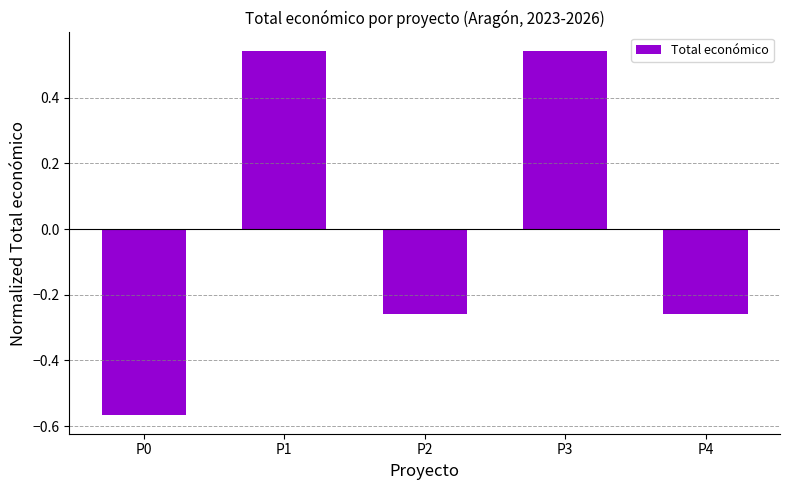

Are the bars horizontal?

No